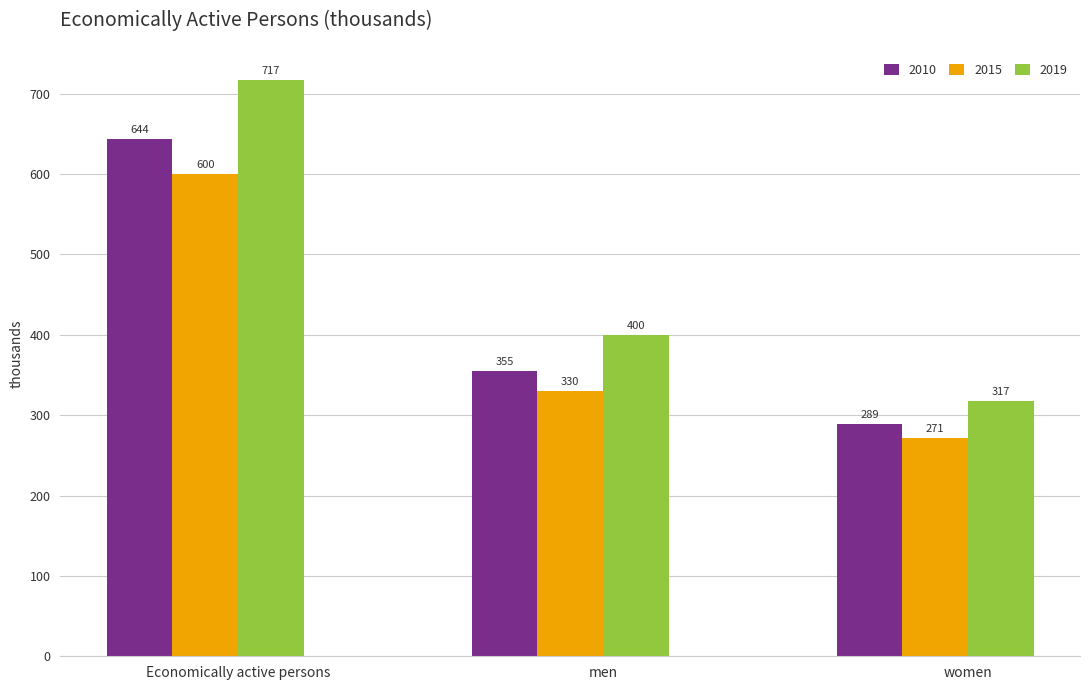

Which series has the largest range (max minus min)?

2019